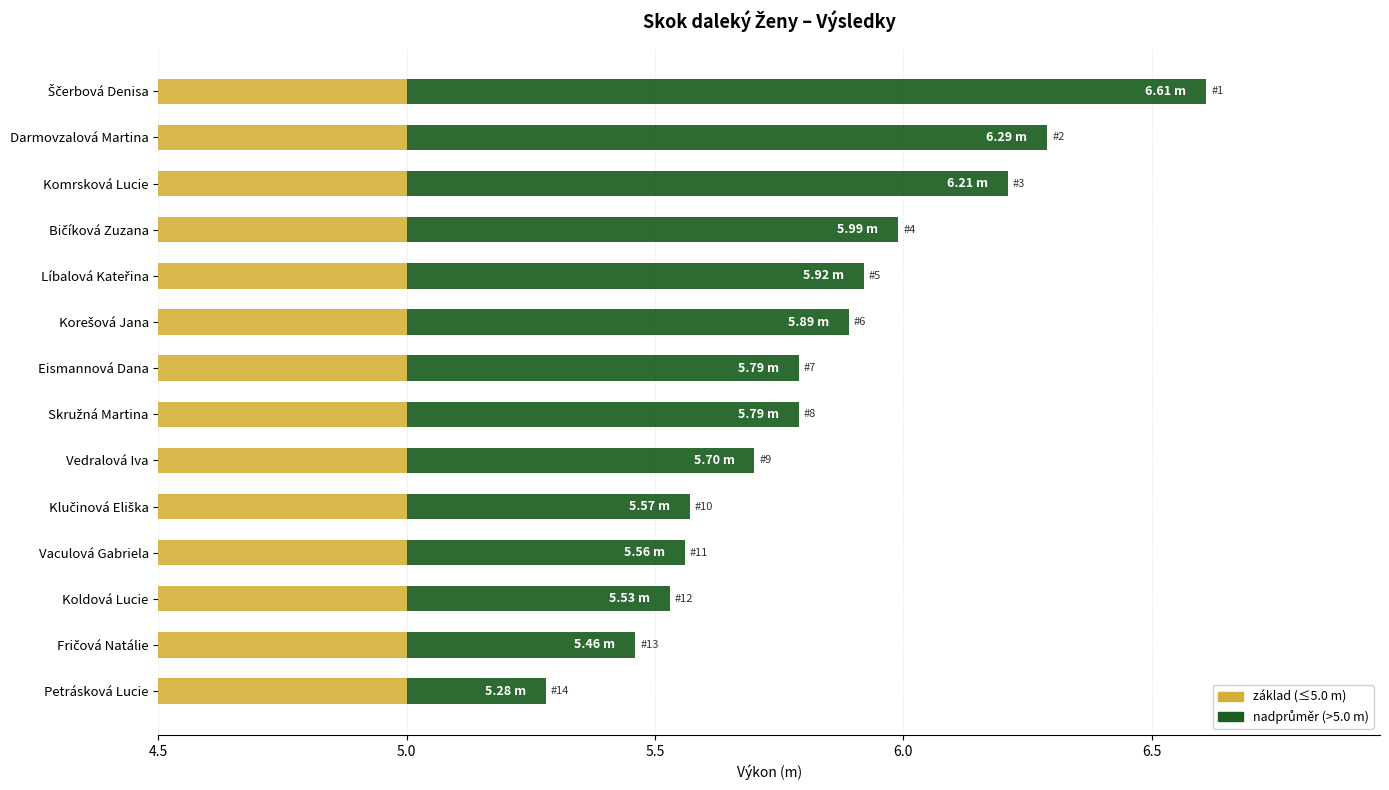

Where is Výkon – základ (≤5.0 m) nearest to the value 0?

4.5